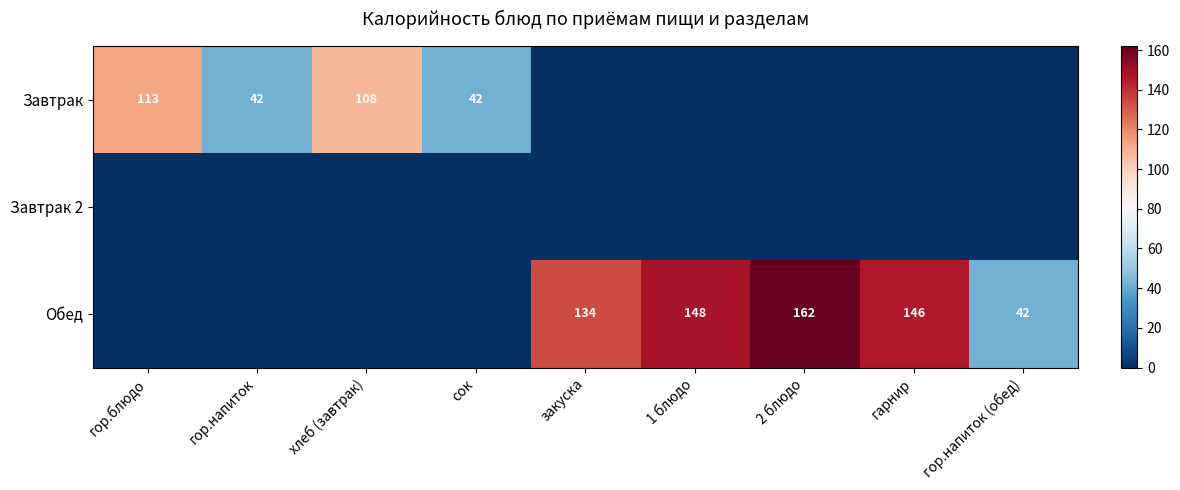

What is the spread (max minus min) of values at гор.напиток?

42